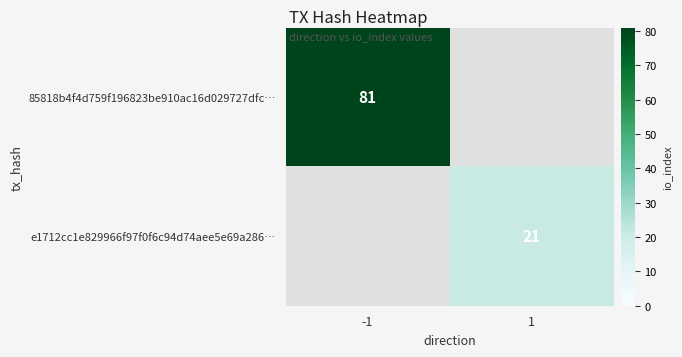

Is it true that 85818b4f4d759f196823be910ac16d029727dfc… equals 108.1 at -1?

False